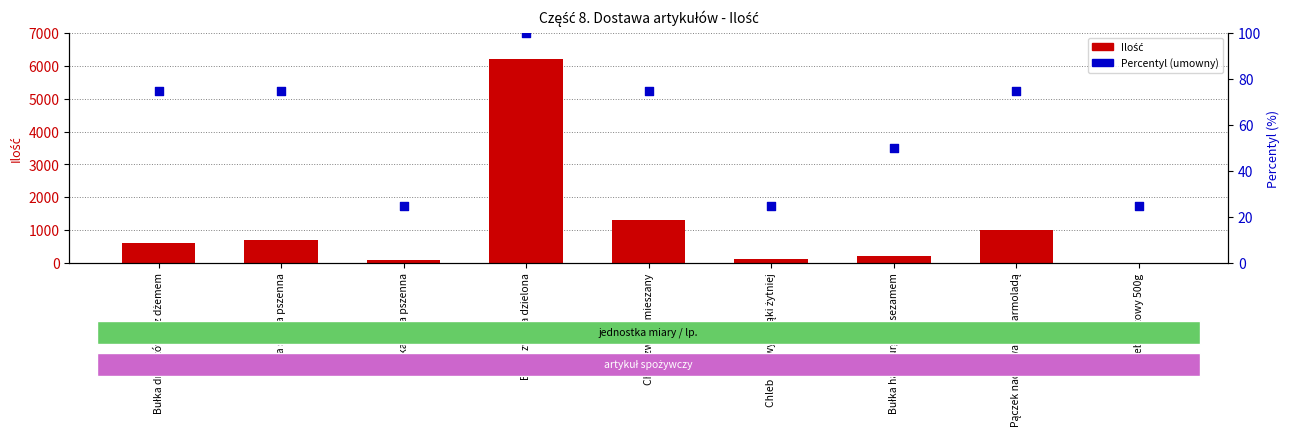

Which series reaches the minimum Y coordinate?

Ilość